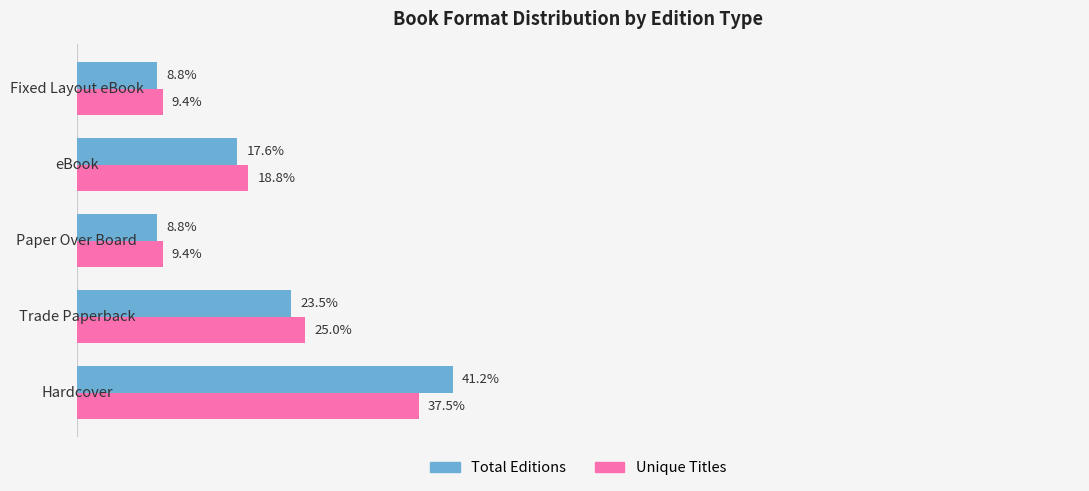

List the series in order of their overall mean, lowest first.

Total Editions, Unique Titles